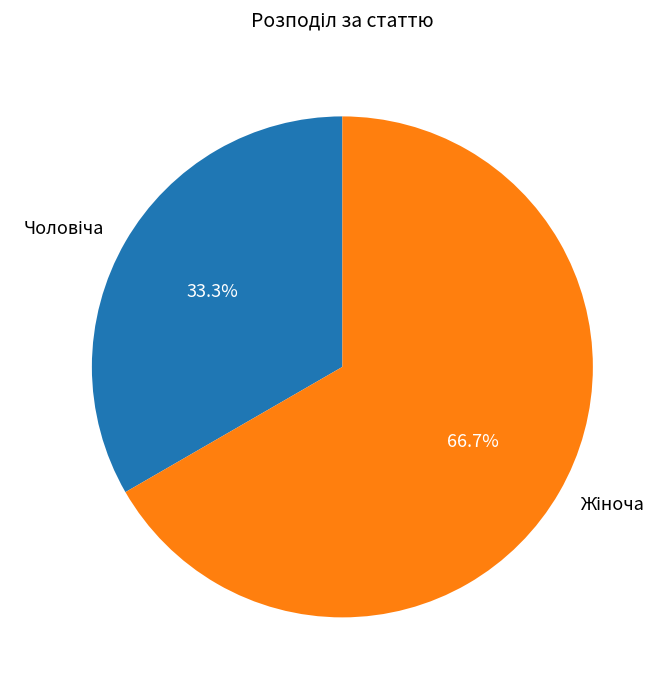

To the nearest percent, what percentage of the pie is Жіноча?

67%